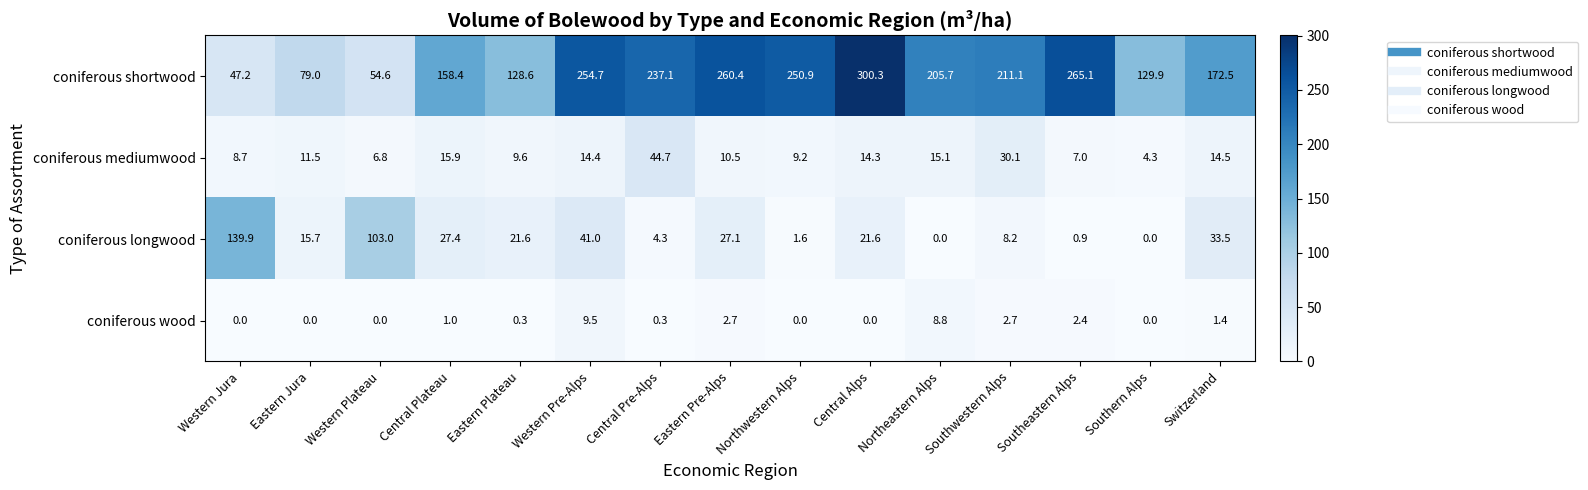

Rank the series at Central Pre-Alps from highest to lowest value.

coniferous shortwood, coniferous mediumwood, coniferous longwood, coniferous wood